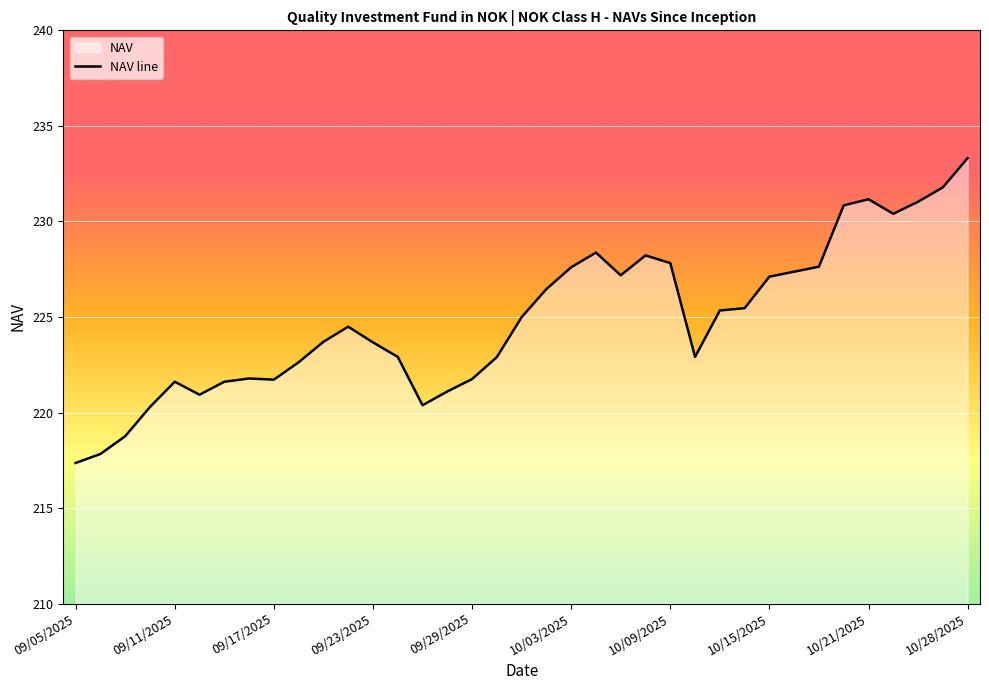

Between 33 and 23, which is larger?

33